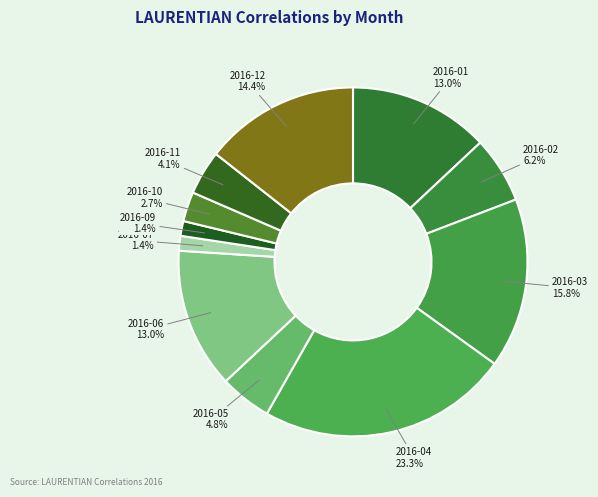

How many segments does this pie chart have?

11